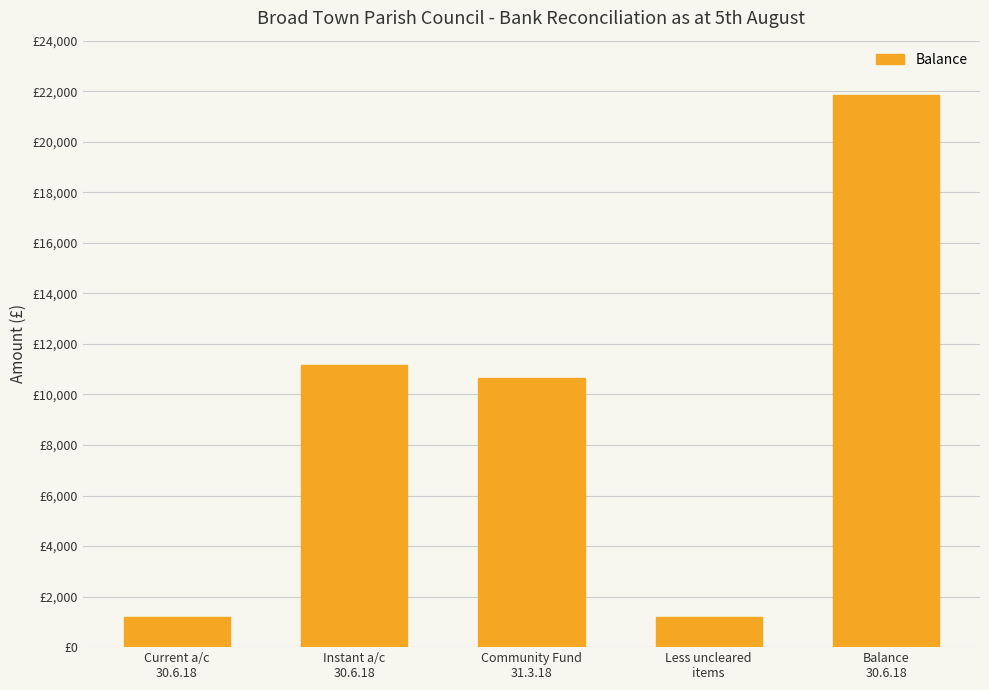

Between Current a/c
30.6.18 and Instant a/c
30.6.18, which is larger?

Instant a/c
30.6.18